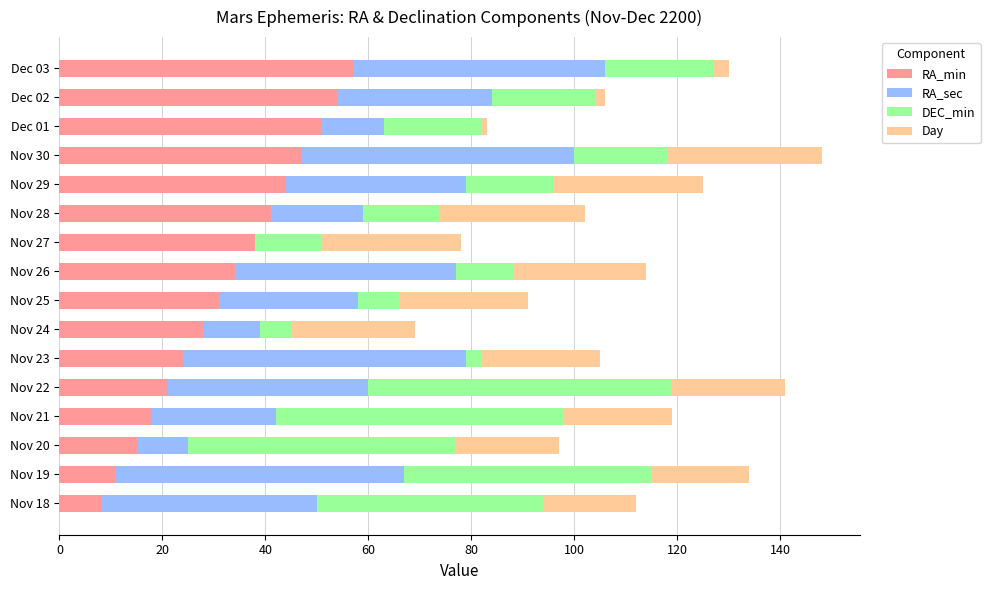

How many series are shown in this chart?

4